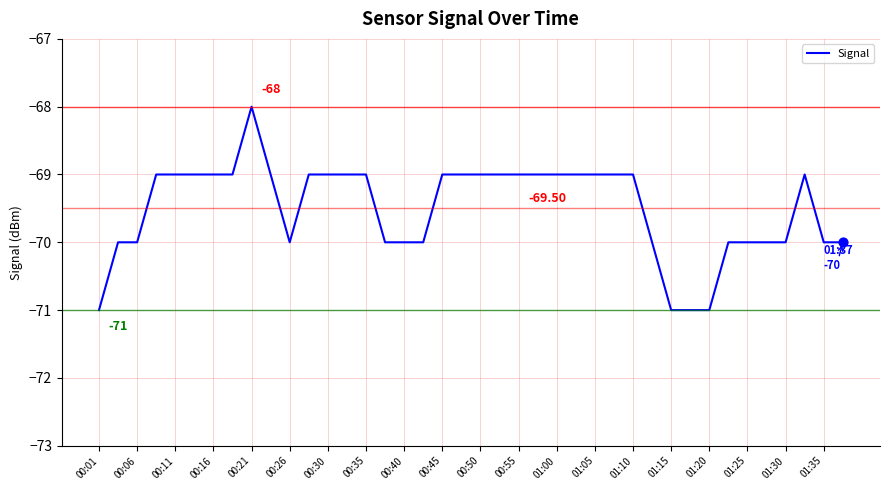

What is the difference between the maximum and minimum values?

3